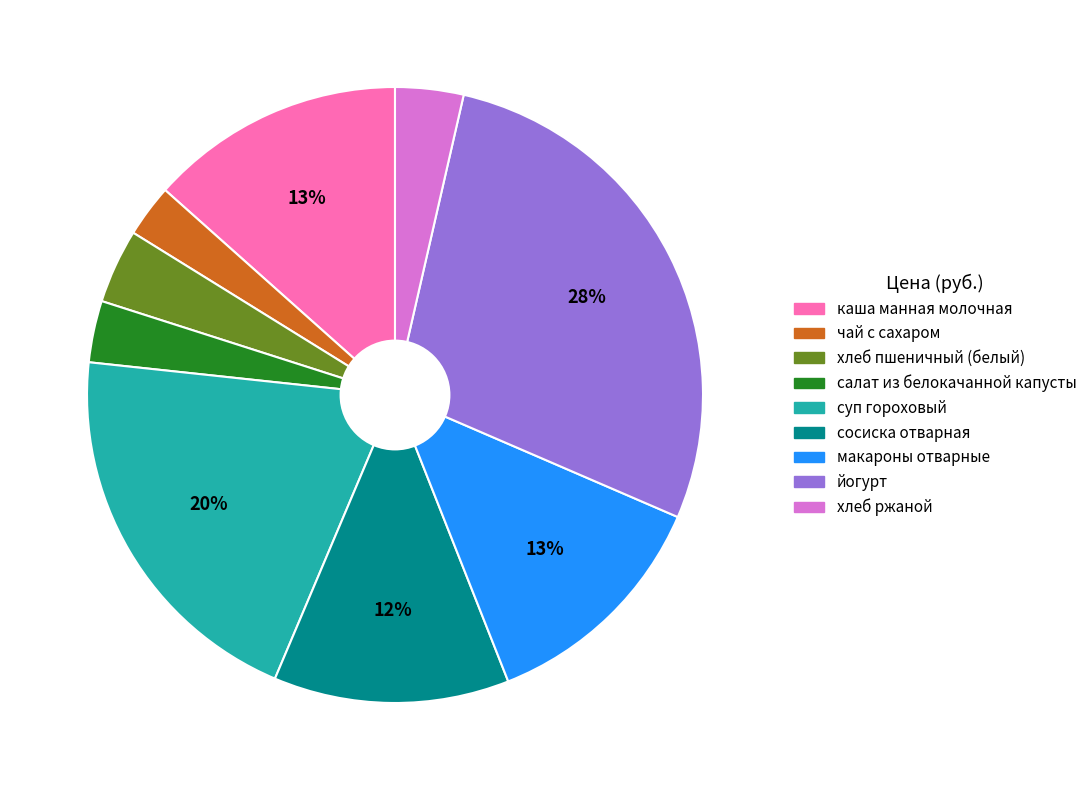

How many segments does this pie chart have?

9